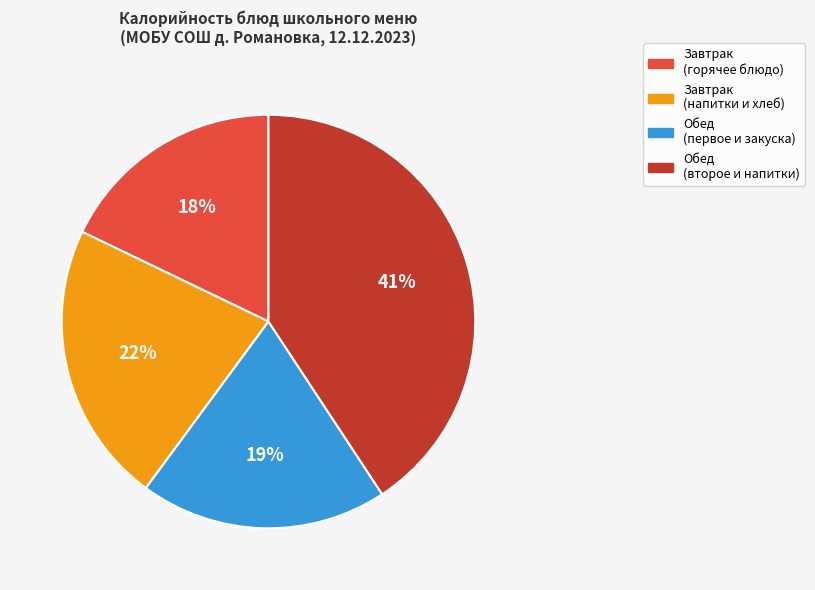

Between Завтрак (горячее блюдо) and Завтрак (напитки и хлеб), which is larger?

Завтрак (напитки и хлеб)